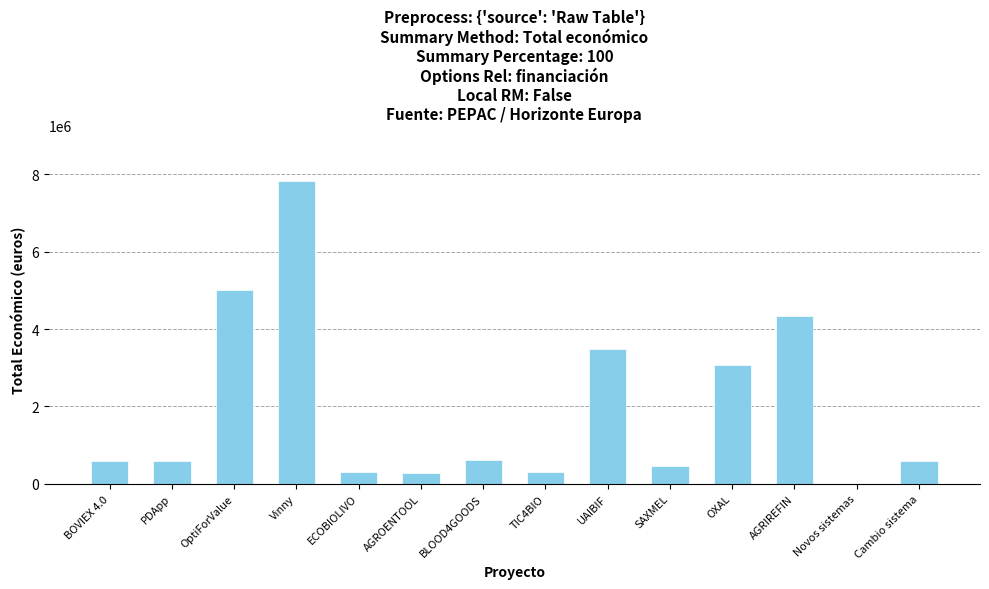

What is the approximate value at Cambio sistema?

589119